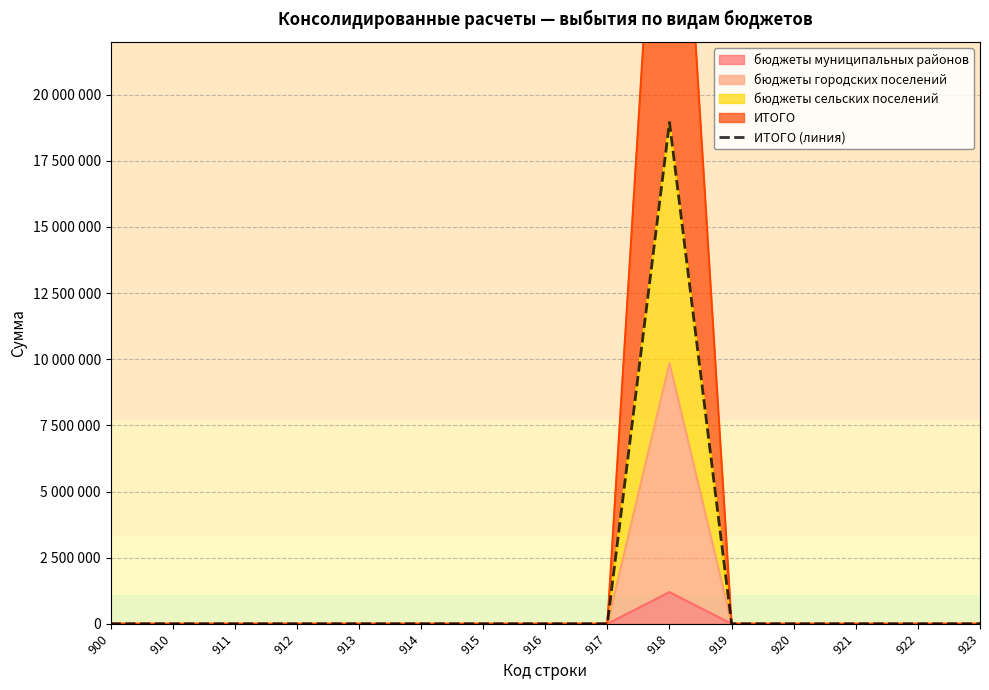

How many data points does each series have?

15